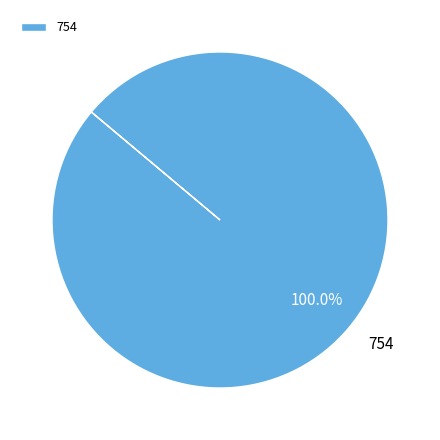

How many slices are in this pie chart?

1